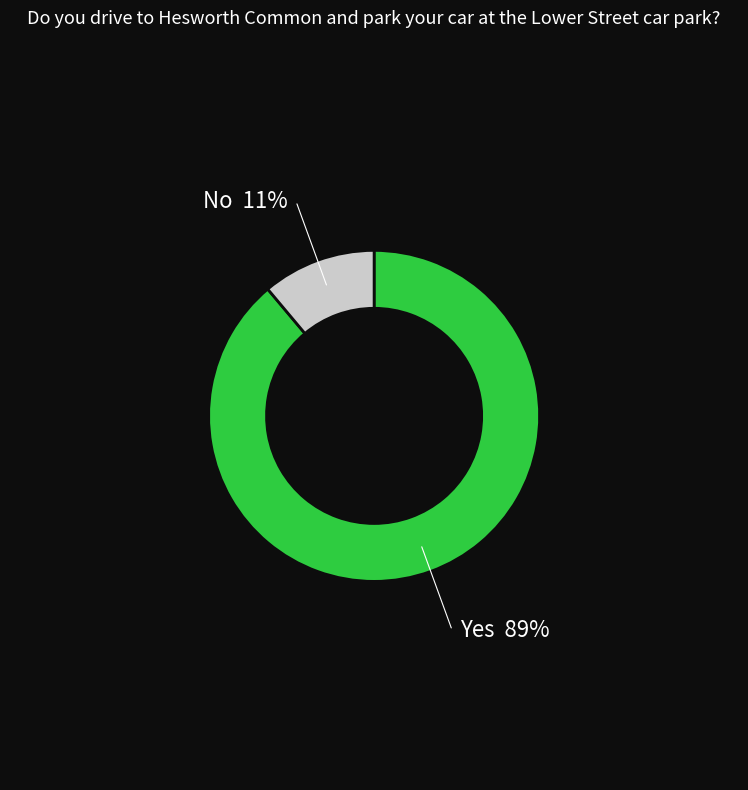

Does any single category account for the majority?

Yes